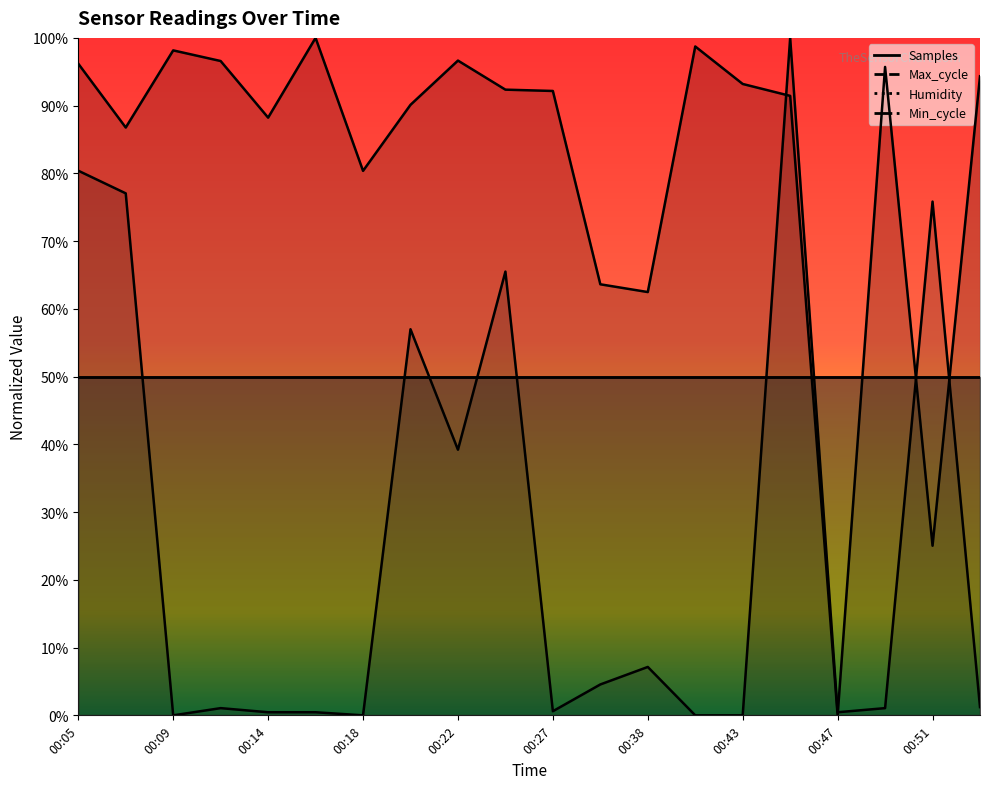

At which label is Samples closest to 0?

00:47